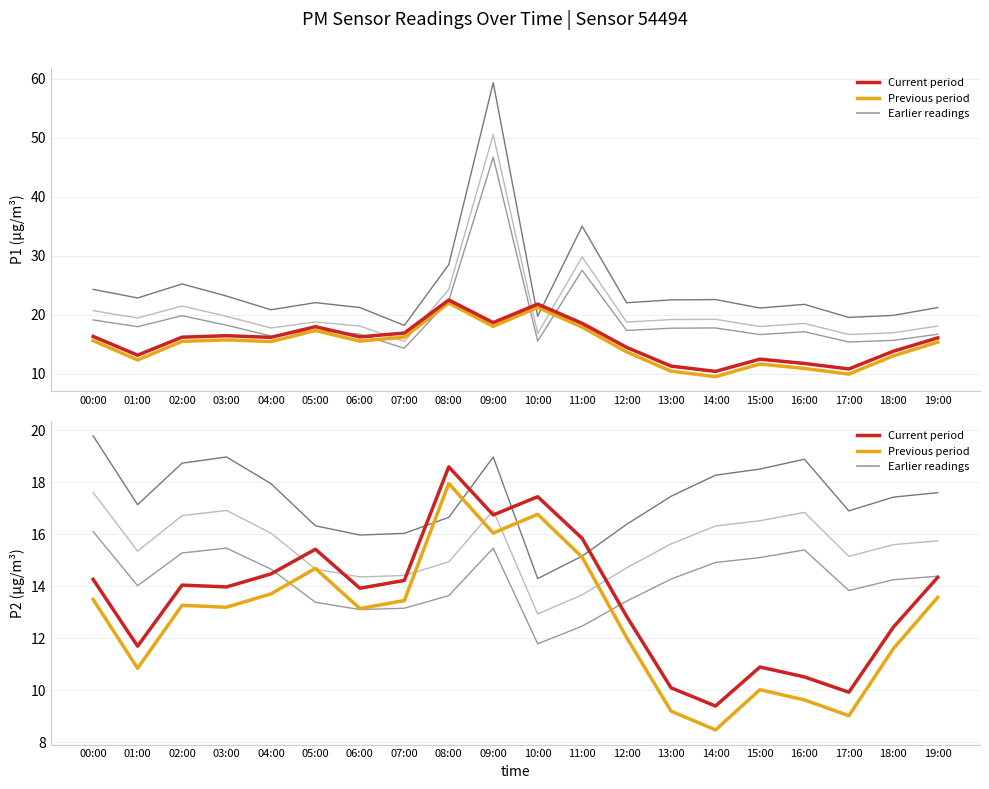

Which has a higher value, 00:00 or 15:00?

00:00